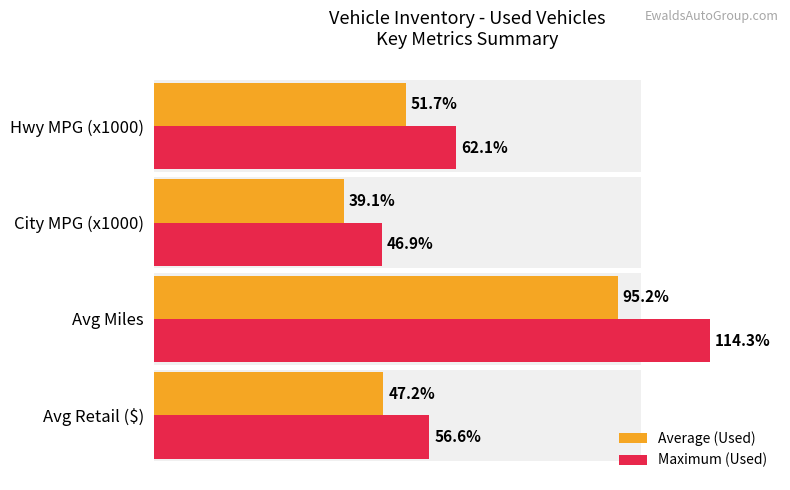

Rank the series at Hwy MPG (x1000) from lowest to highest value.

Average (Used), Maximum (Used)